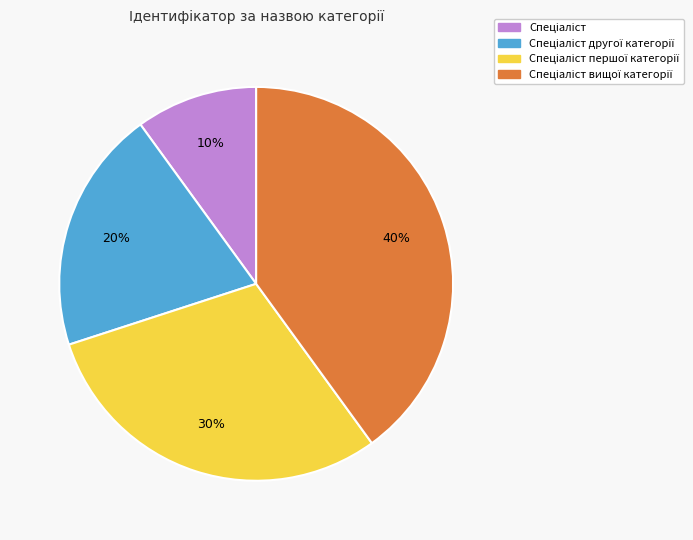

Count the number of slices in the pie.

4